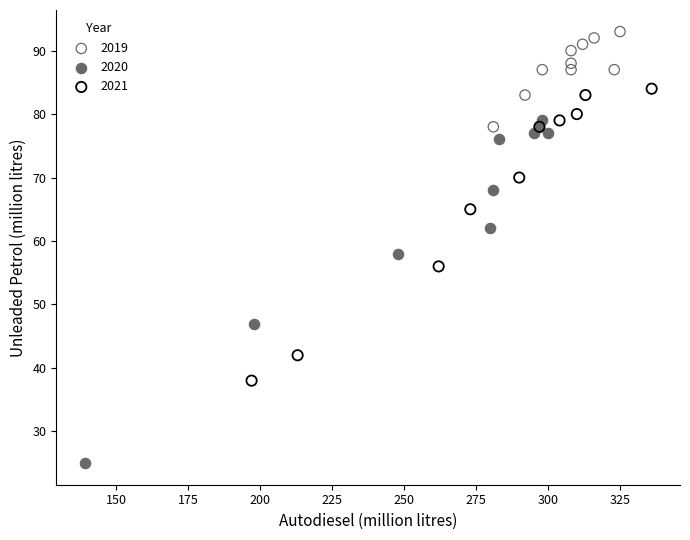

Which series contains the lowest Y value?

2020